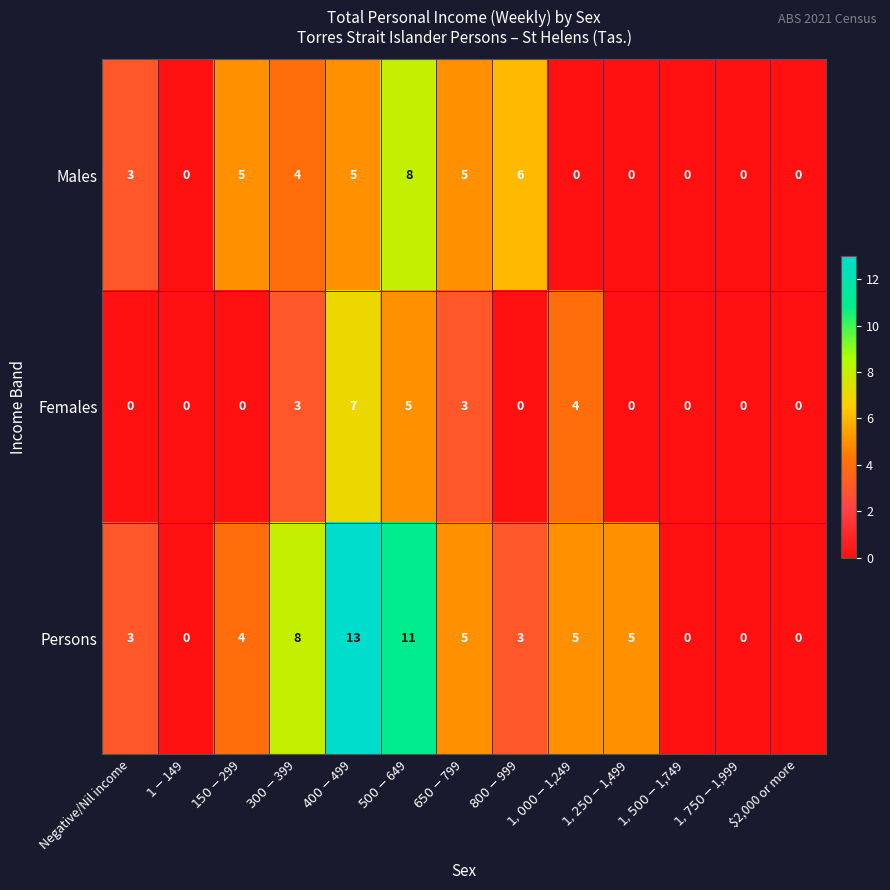

How many Males values are between 0 and 5?

11